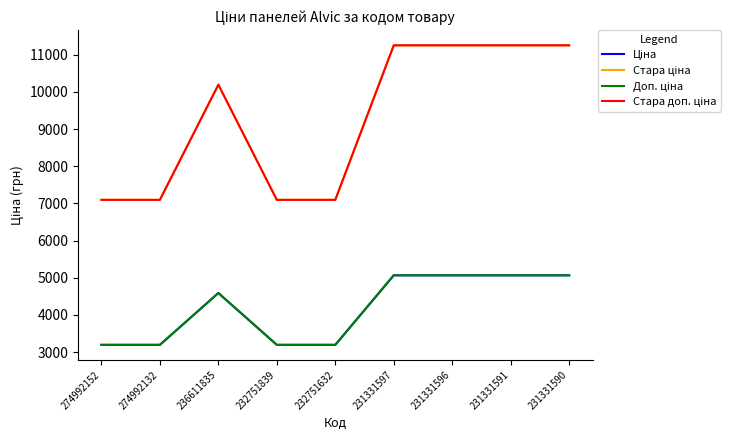

The Ціна series shows 3520.4 at 231331591. True or false?

False